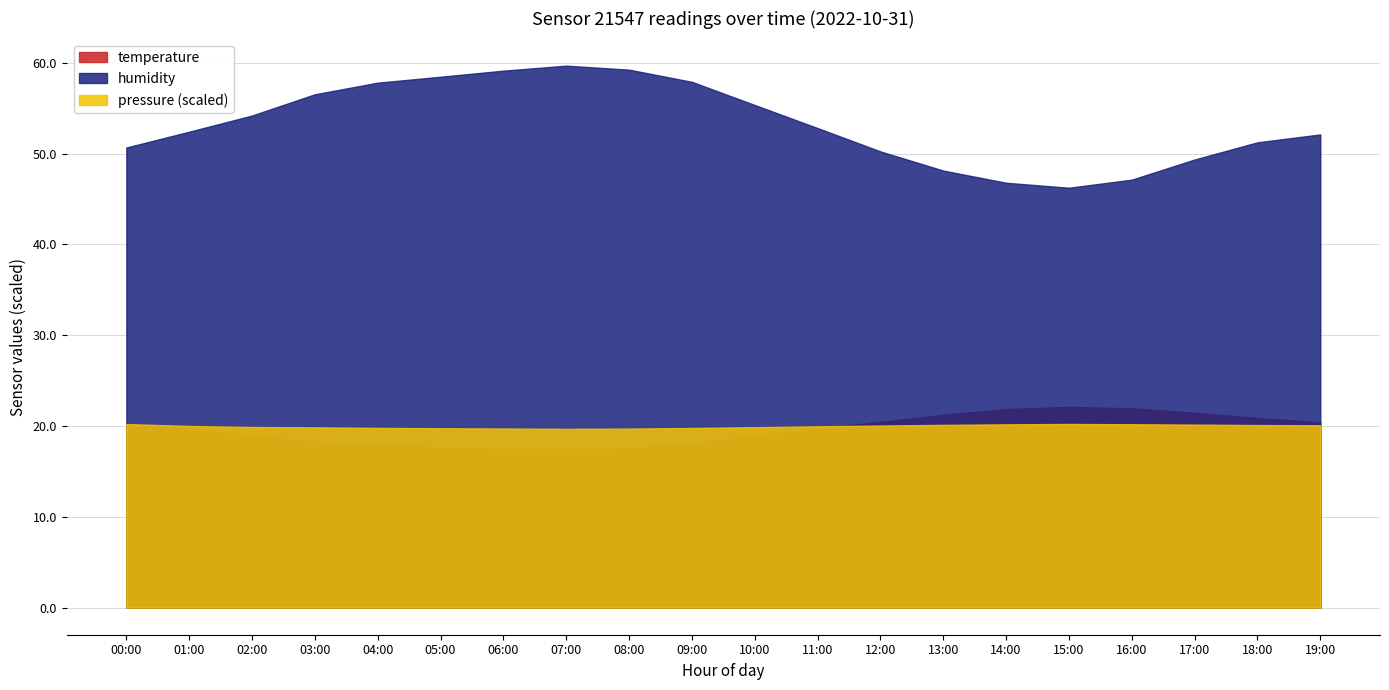

What is the lowest value of the humidity series?

46.2